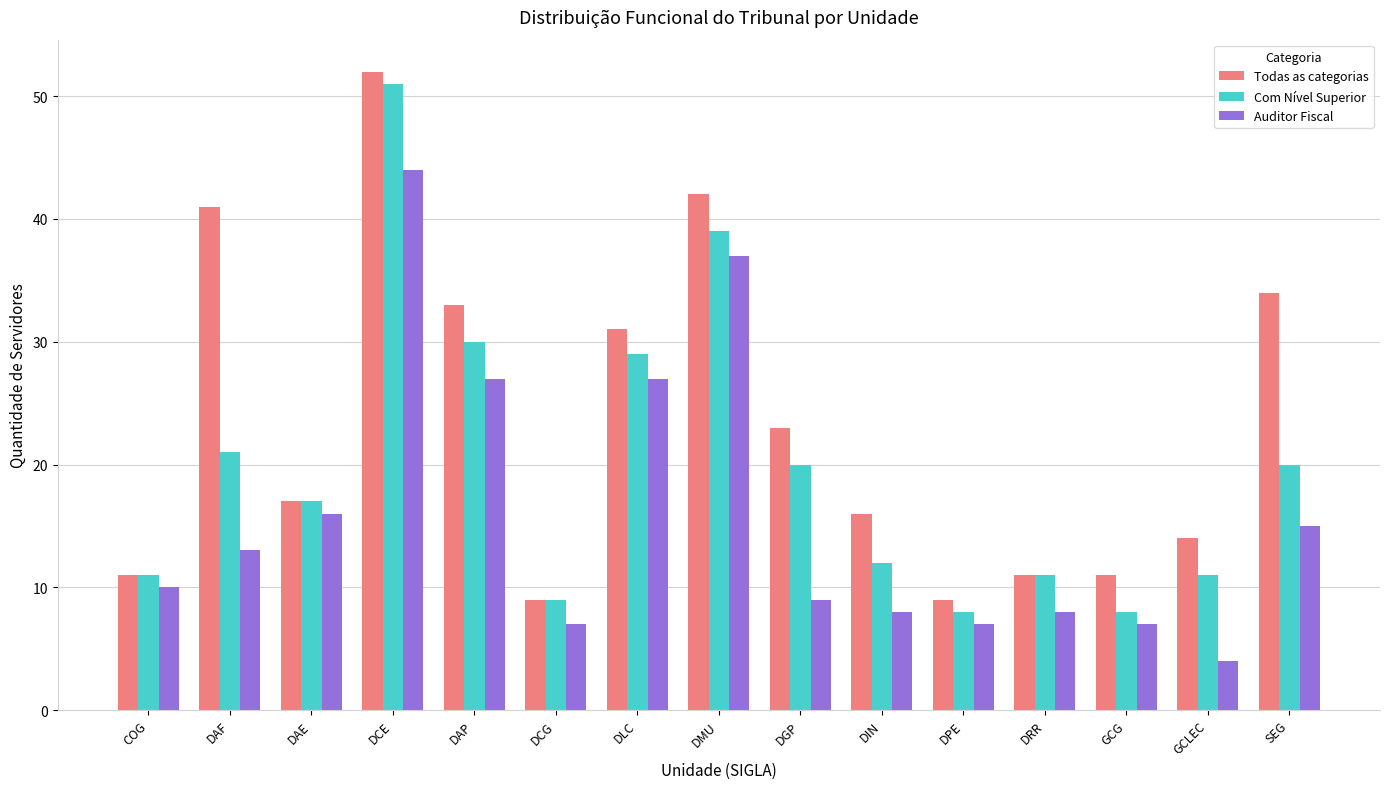

List the series in order of their overall mean, highest first.

Todas as categorias, Com Nível Superior, Auditor Fiscal